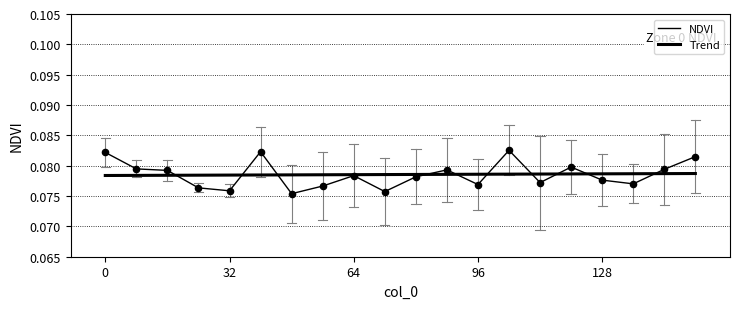

Does the chart have visible grid lines?

Yes